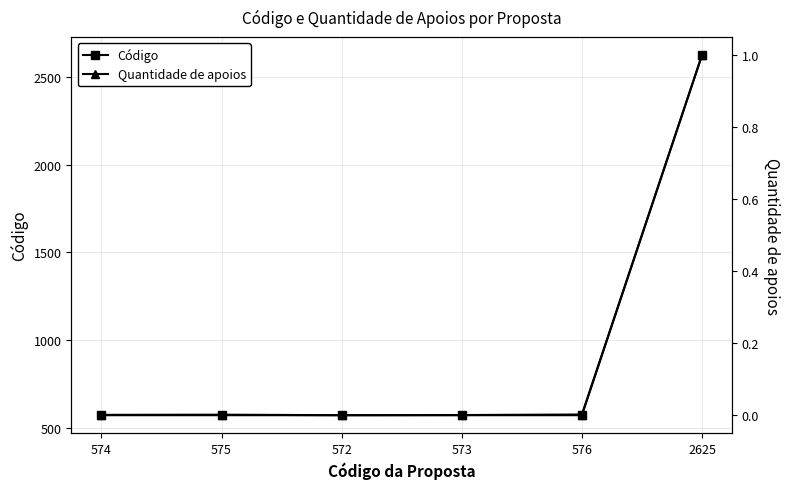

At 573, list the series in order from smallest to largest.

Quantidade de apoios, Código